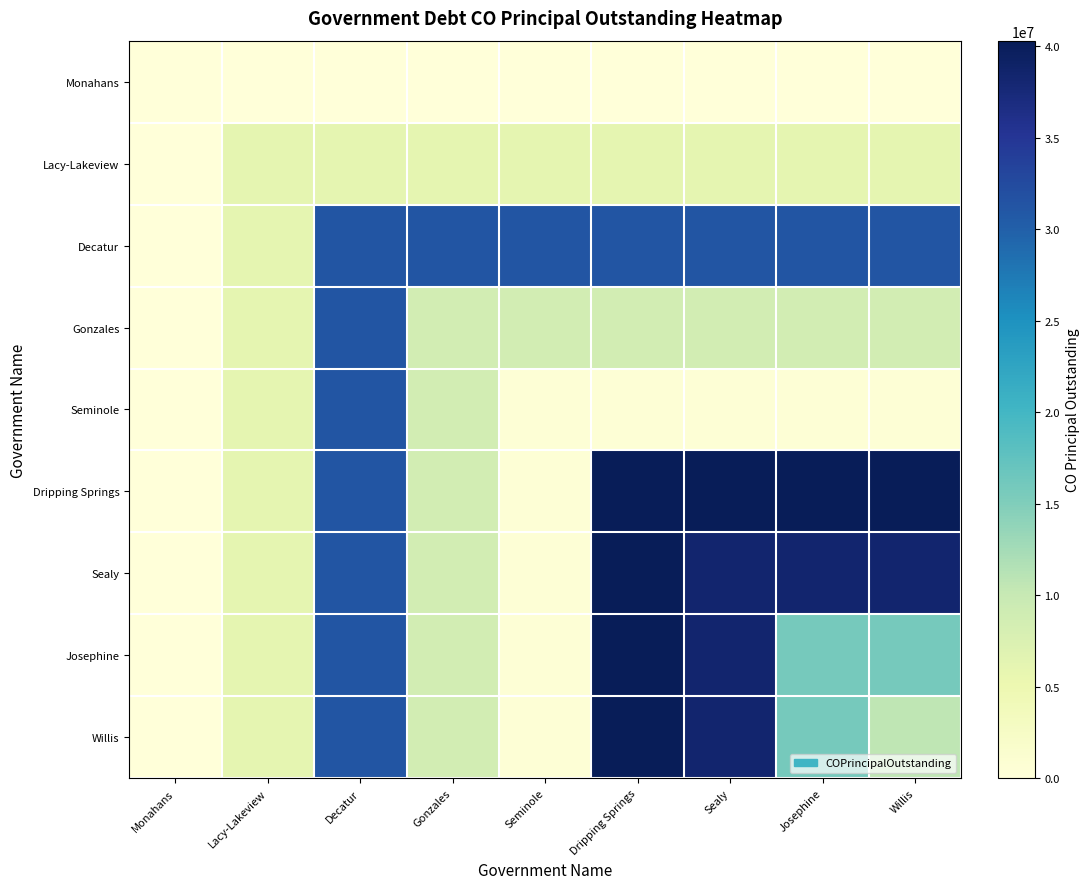

At how many categories does at least one series exceed 32148485?

4